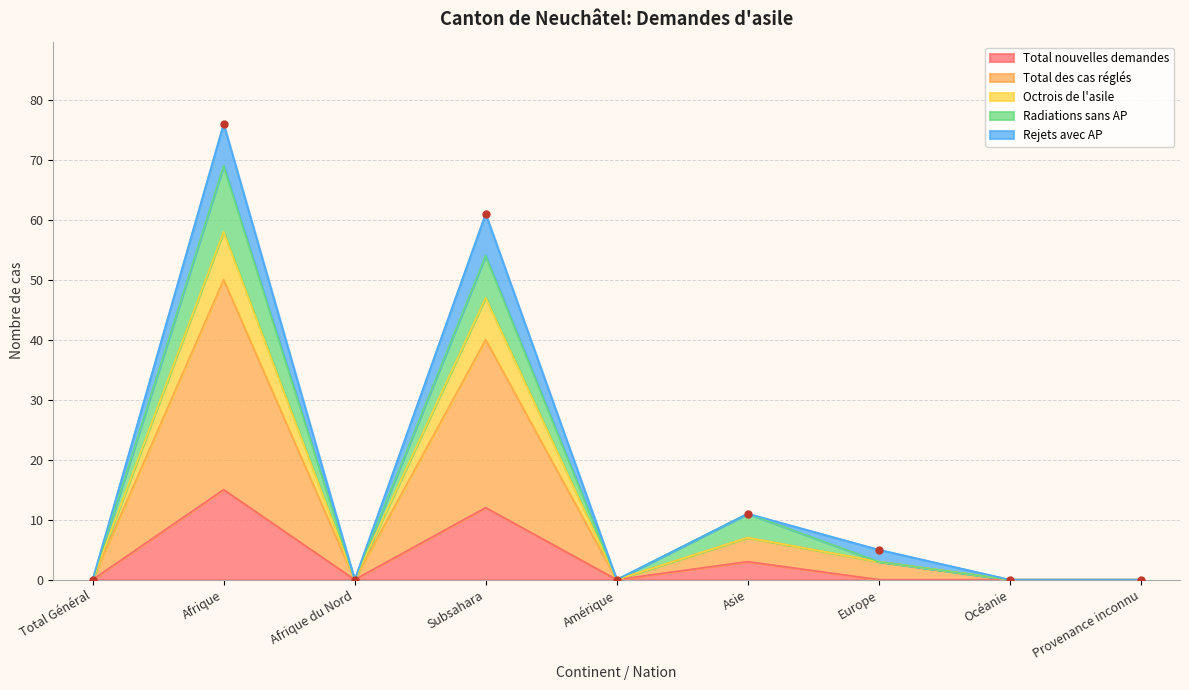

The value of Total nouvelles demandes at Afrique du Nord is 0. True or false?

True